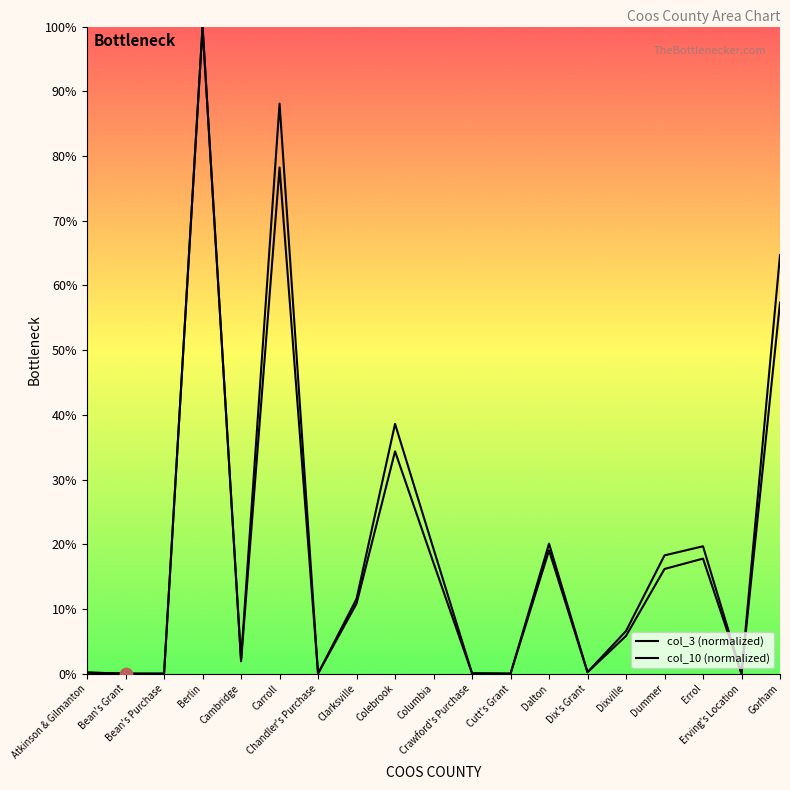

At how many categories does at least one series exceed 76?

2